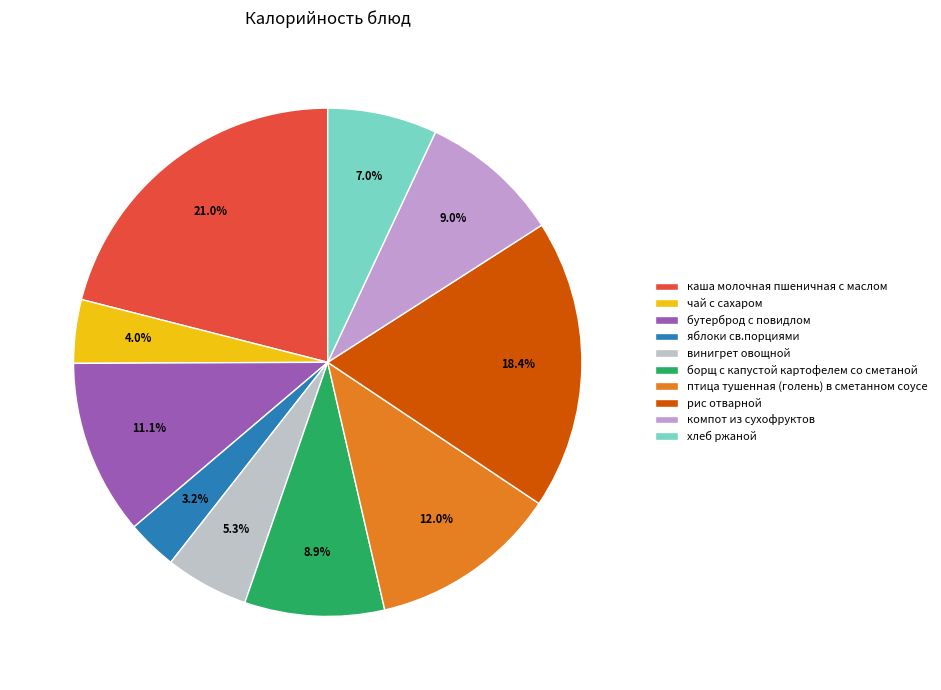

How many slices are in this pie chart?

10